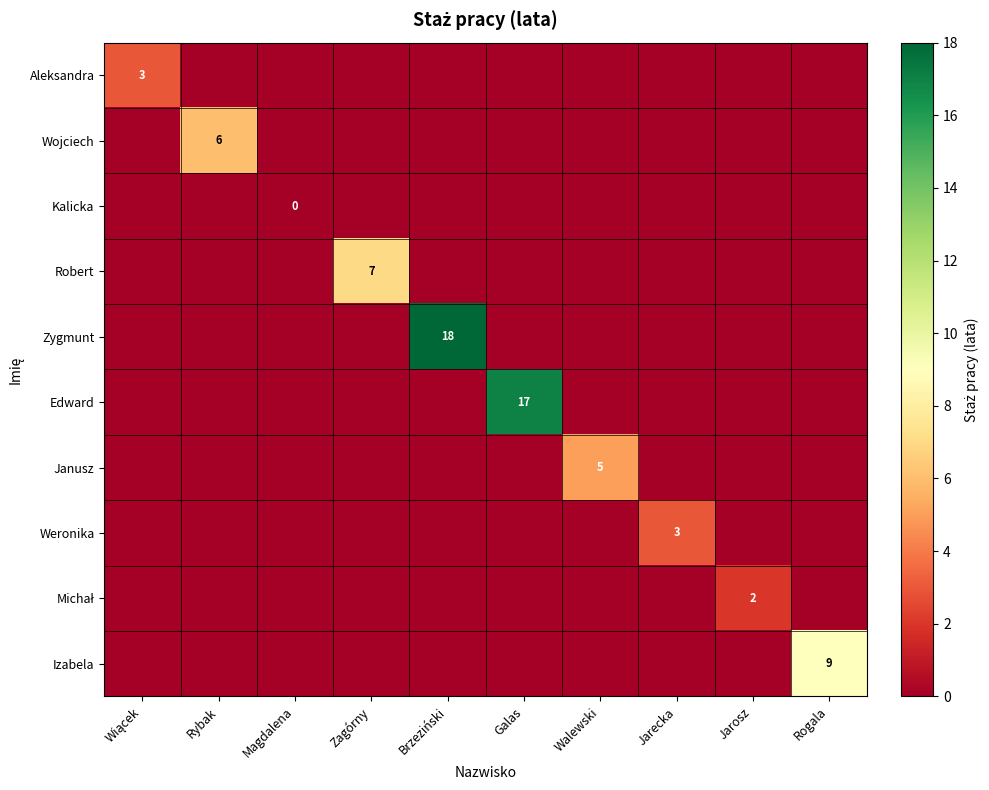

What is the spread (max minus min) of values at Jarecka?

3